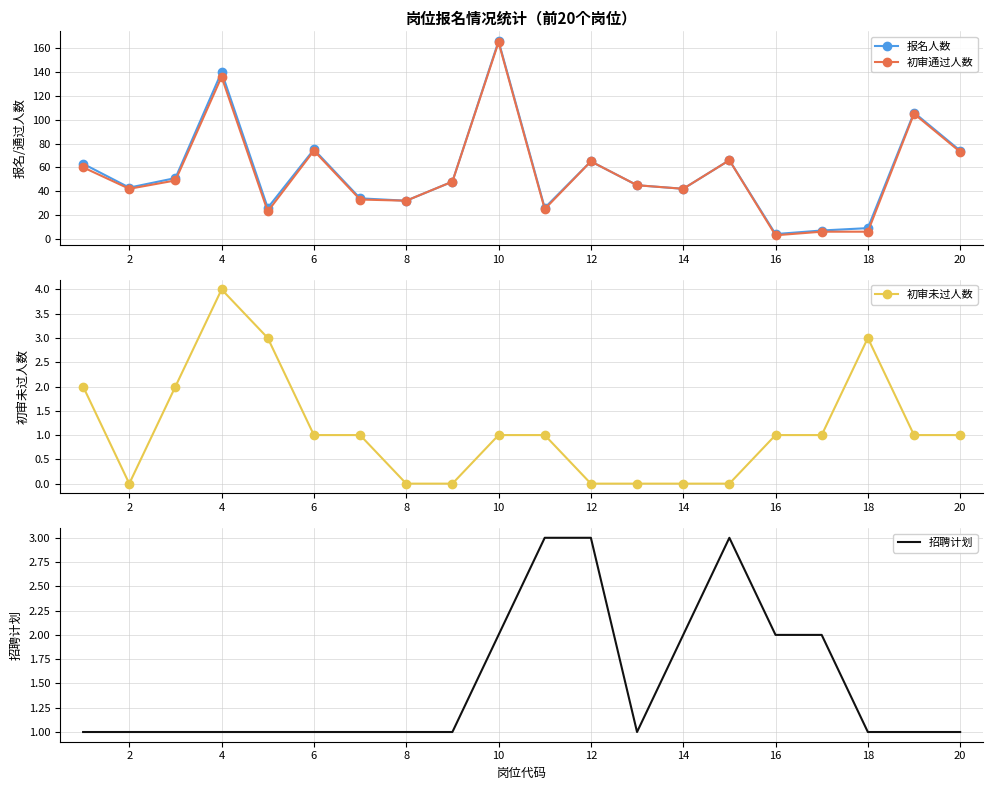

In 初审未过人数, how many points are lower than both neighbors (excluding endpoints)?

1